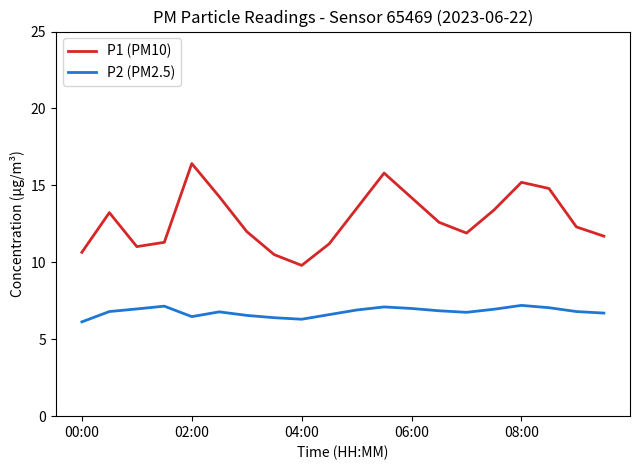

True or false: P2 (PM2.5) and P1 (PM10) cross at least once.

False